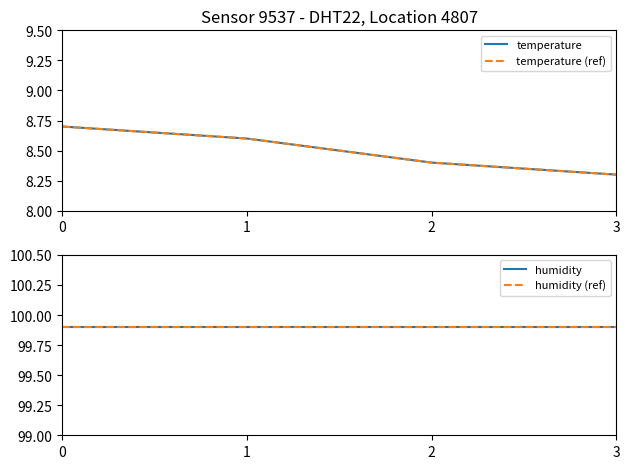

Where is temperature (ref) nearest to the value 8?

3